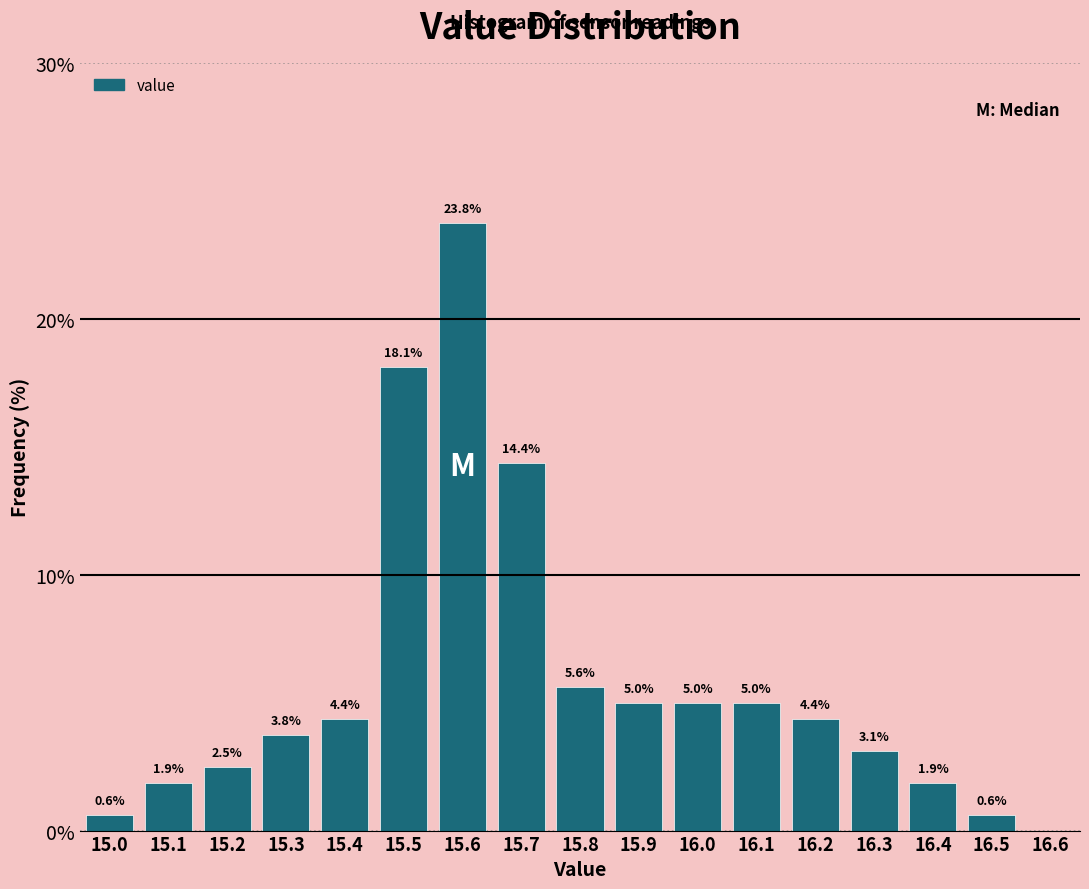

How tall is the bar that spans 15.95 to 16.05 on the x-axis?

5.0